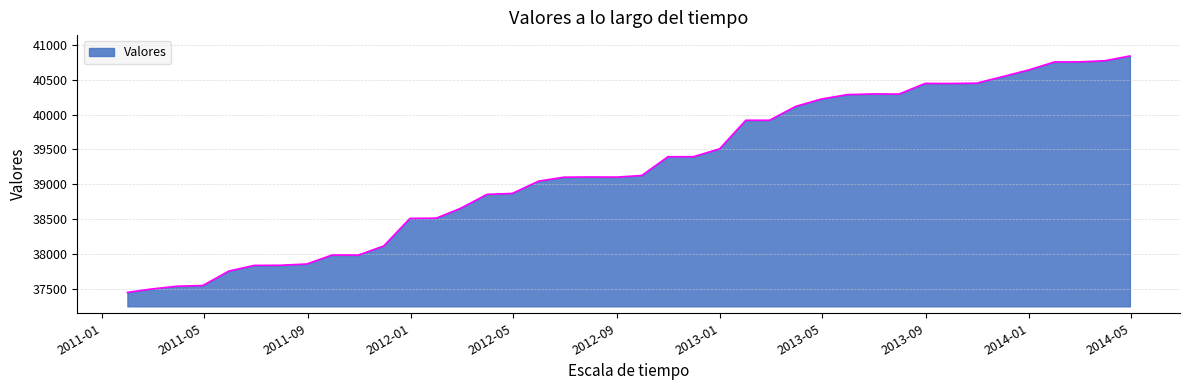

What is the difference between the maximum and minimum values?

3396